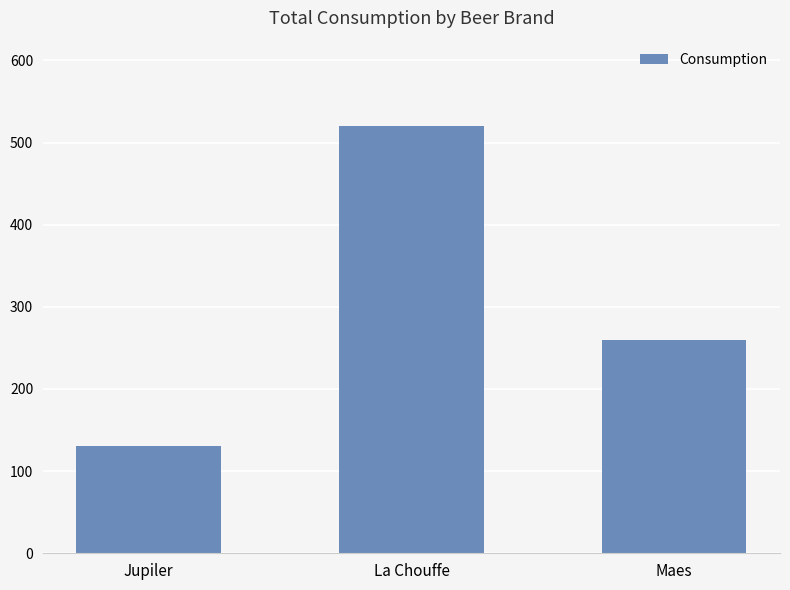

What is the approximate value at La Chouffe?

520